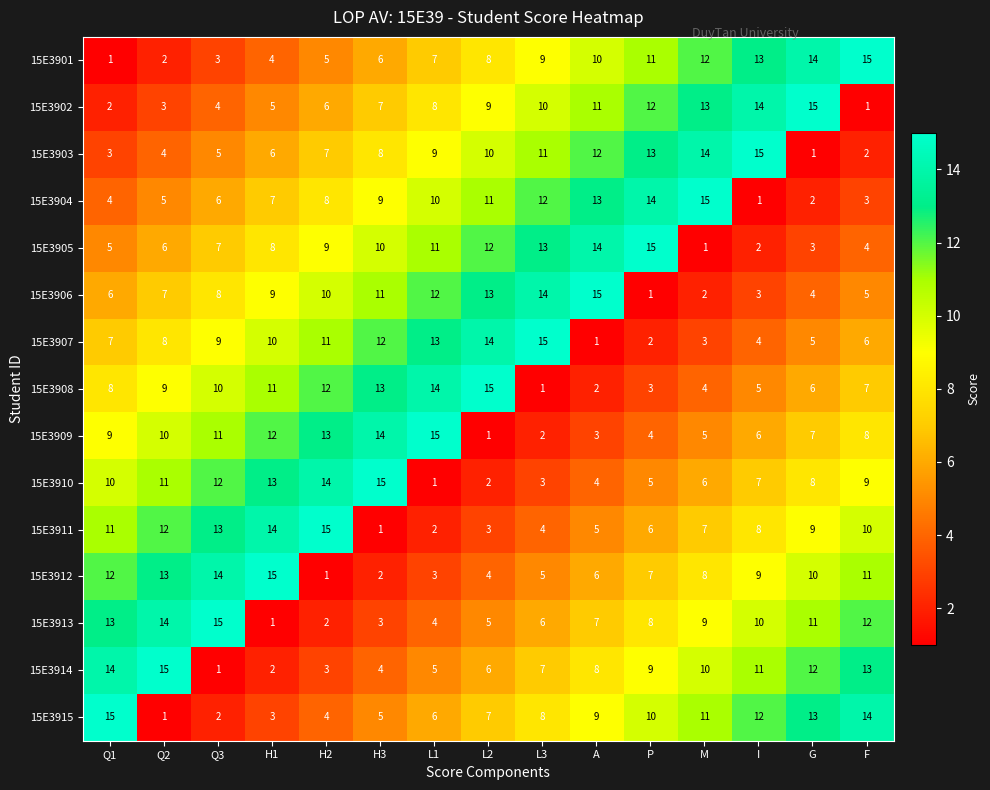

Is the value of 15E3907 at G greater than the value of 15E3908 at Q3?

No